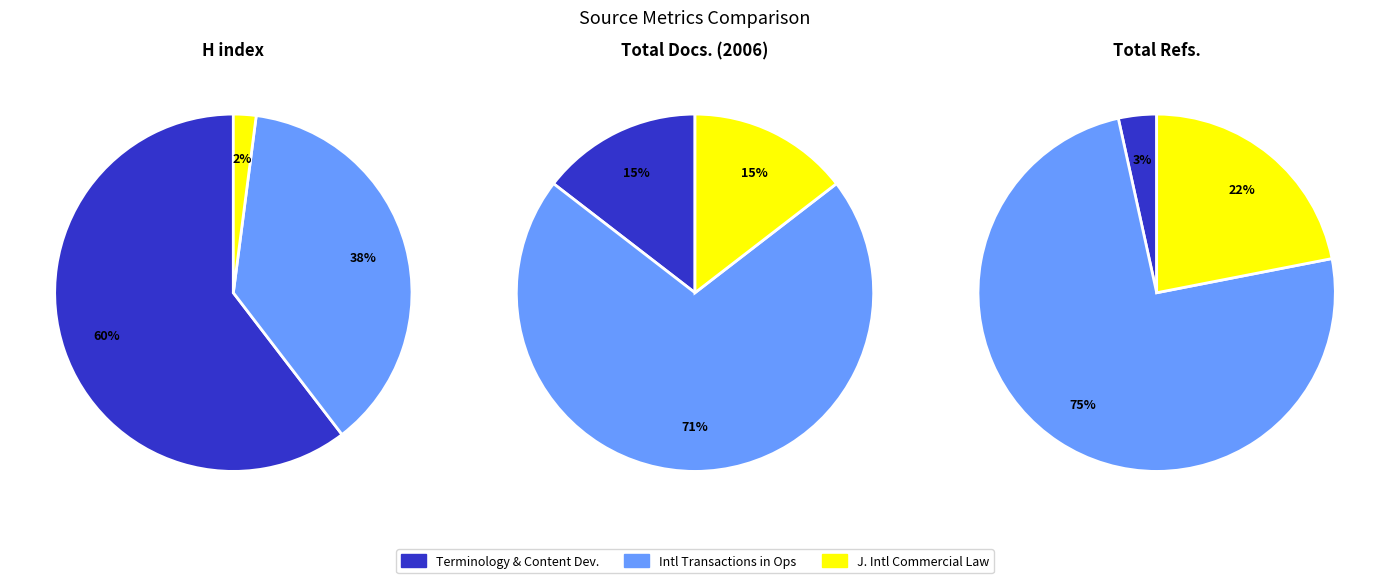

What is the total percentage of Terminology and Content Development and Journal of International Commercial Law?

62.5%